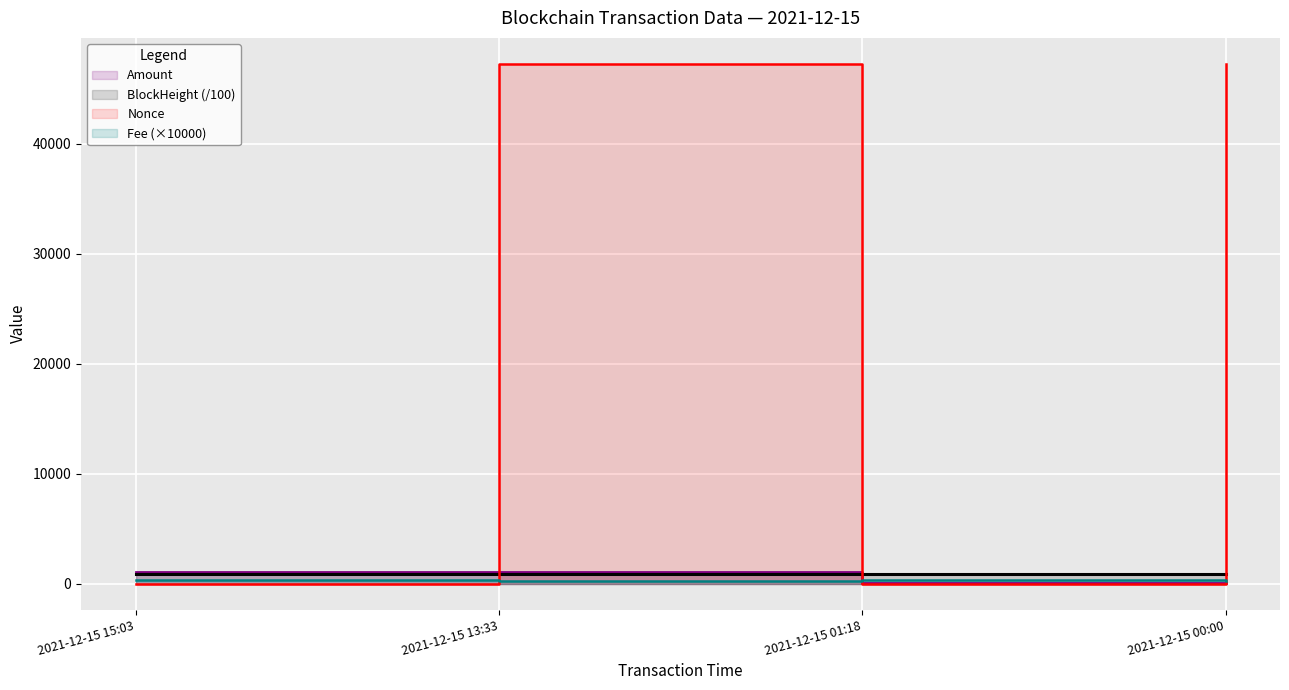

How many values in the BlockHeight series exceed 904?

2